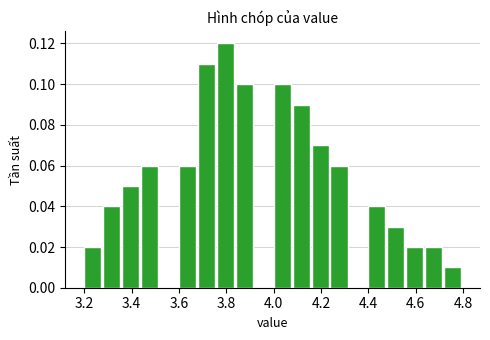

Which range on the x-axis has the tallest bar?

3.76 to 3.84